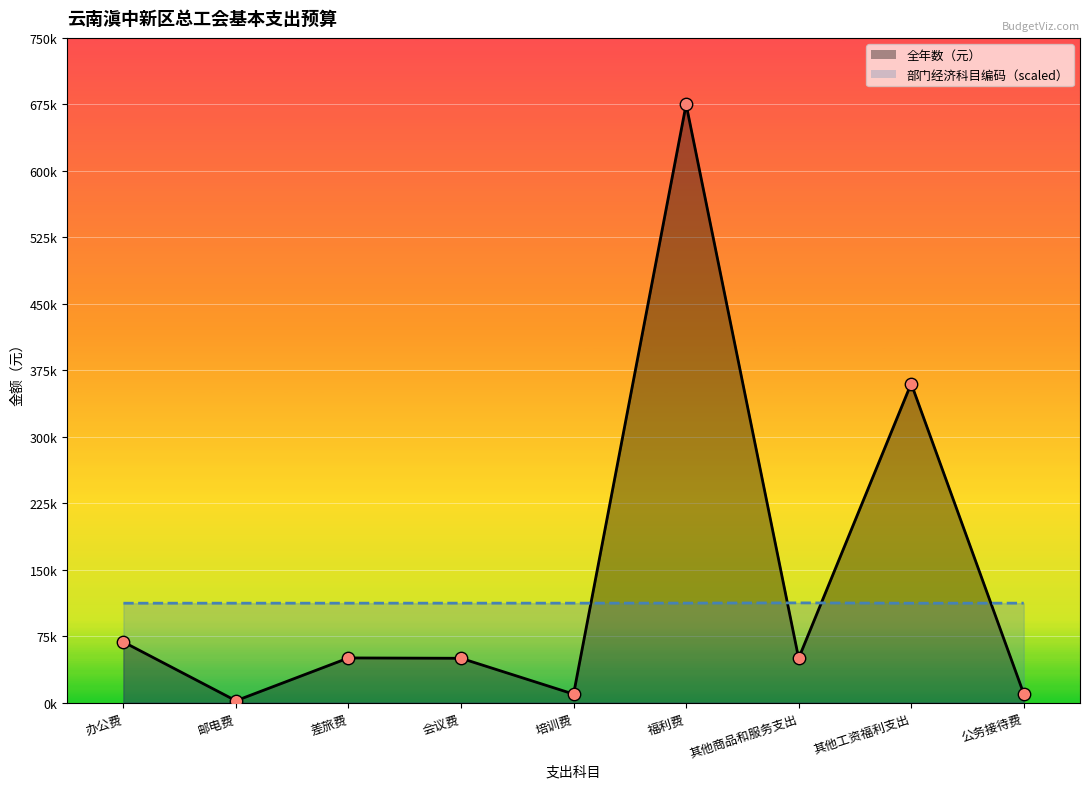

Which series has the largest Y range (max minus min)?

全年数（元）